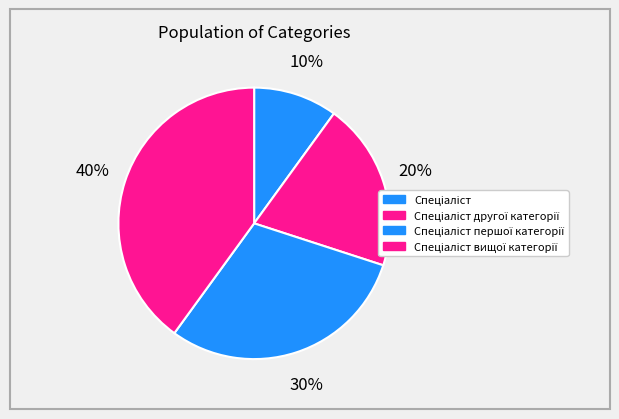

Does any single category account for the majority?

No